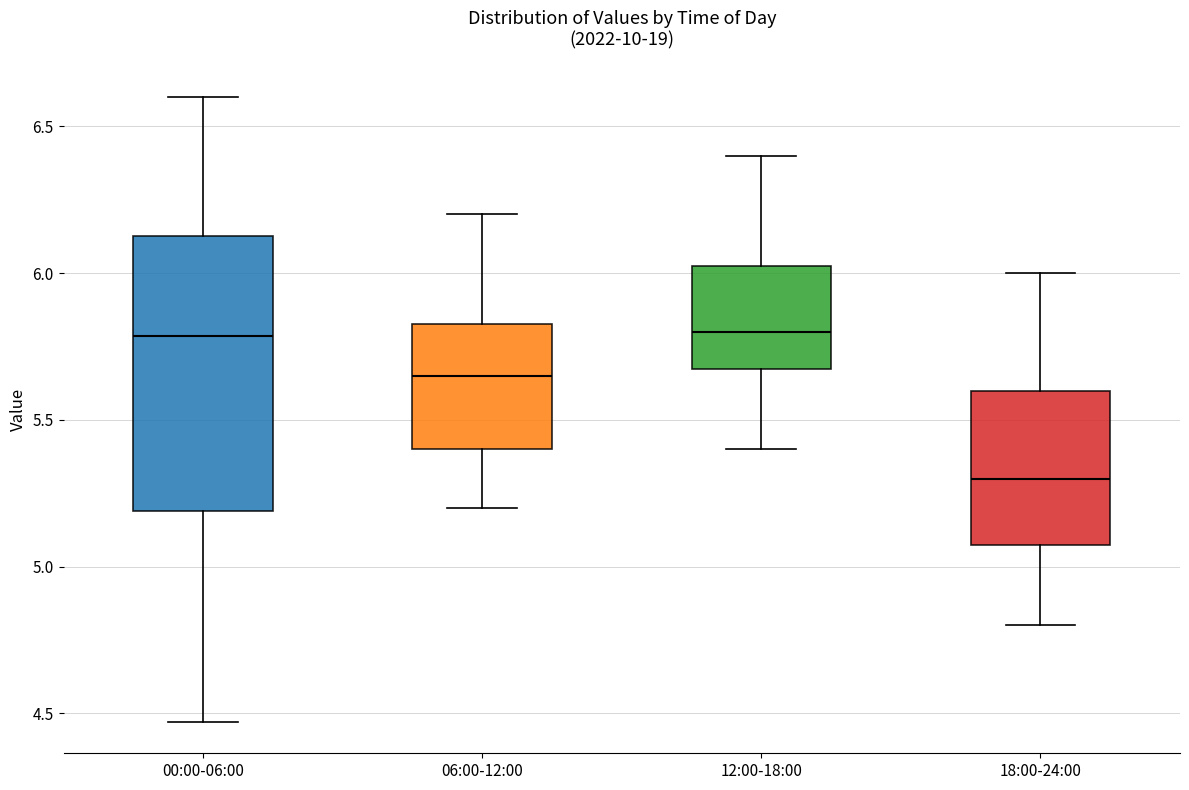

Reading left to right, transcribe this box plot: for each box, give where its median line is, the range the box spans, and where its two whiskers end, as read against the y-axis. The values are not printed on the chart, so give them approximately, as read against the axis.

00:00-06:00: median 5.80, box 5.20 to 6.15, whiskers 4.45 to 6.60
06:00-12:00: median 5.65, box 5.40 to 5.85, whiskers 5.20 to 6.20
12:00-18:00: median 5.80, box 5.70 to 6.05, whiskers 5.40 to 6.40
18:00-24:00: median 5.30, box 5.10 to 5.60, whiskers 4.80 to 6.00